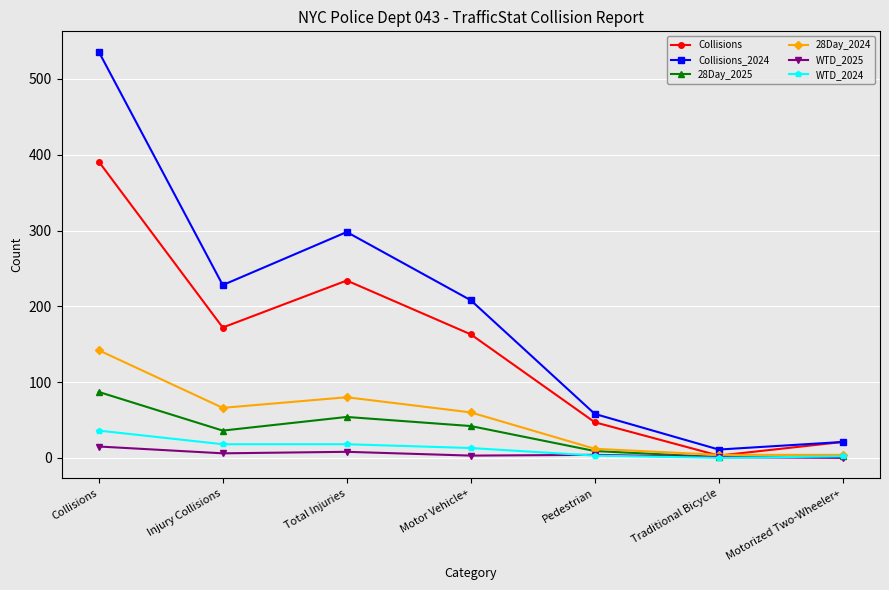

Read the Collisions value at Pedestrian, to the nearest 5.

45